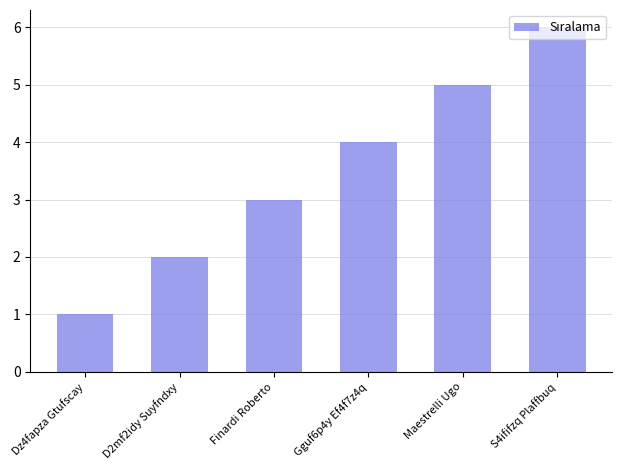

Which has a higher value, Finardi Roberto or Gguf6p4y Ef4f7z4q?

Gguf6p4y Ef4f7z4q